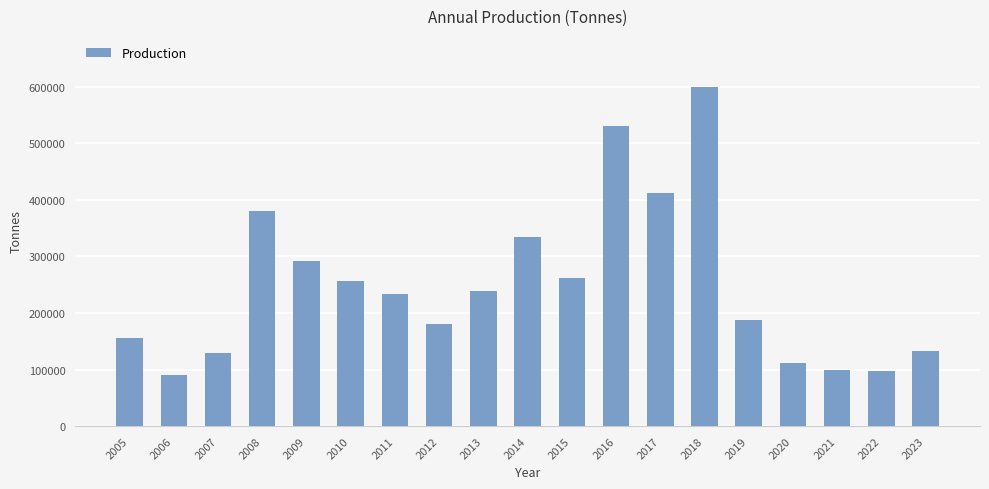

What is the smallest value displayed?

90045